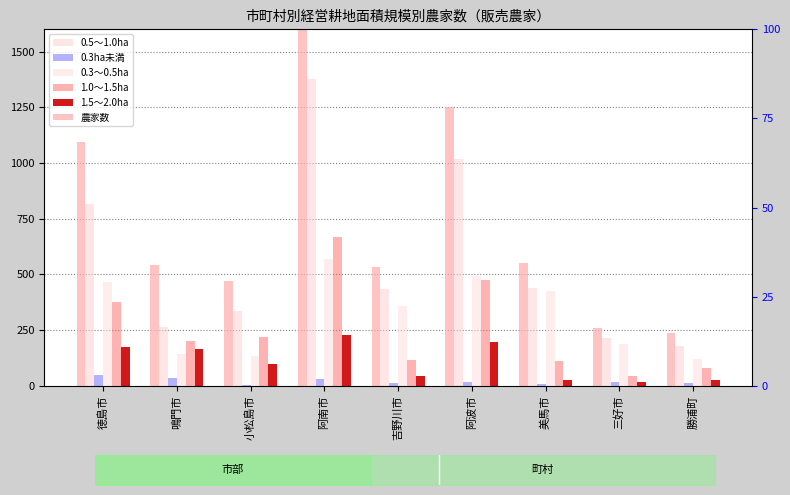

At which label is 1.0～1.5ha closest to 356?

徳島市